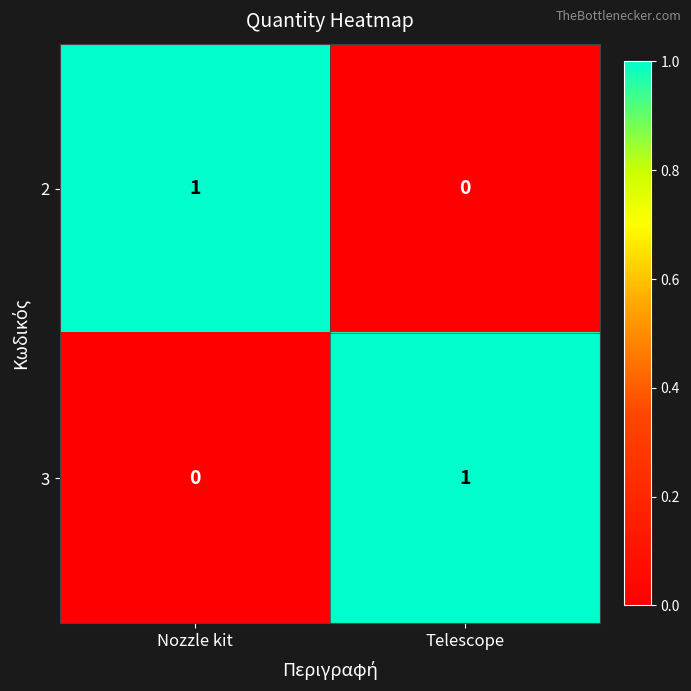

The 2 series shows 2 at Nozzle kit. True or false?

False